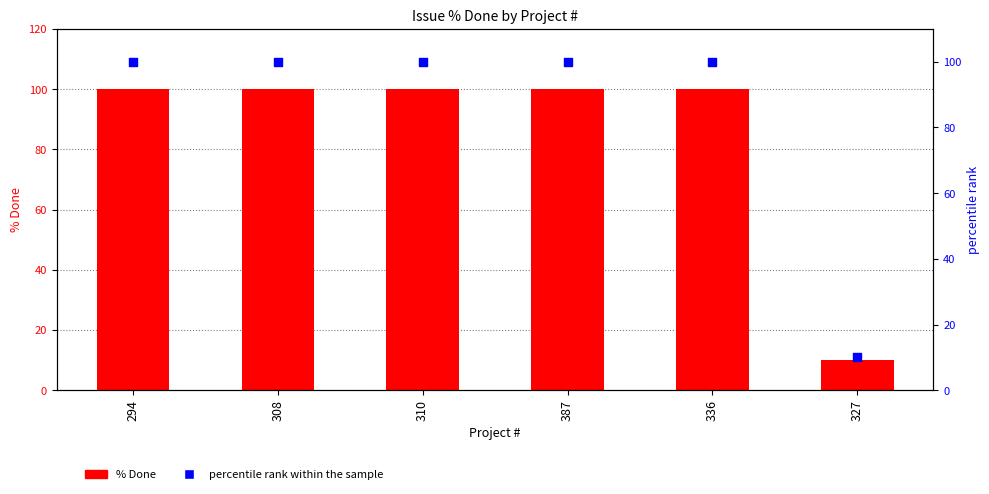

What is the total value across all series at 294?

200